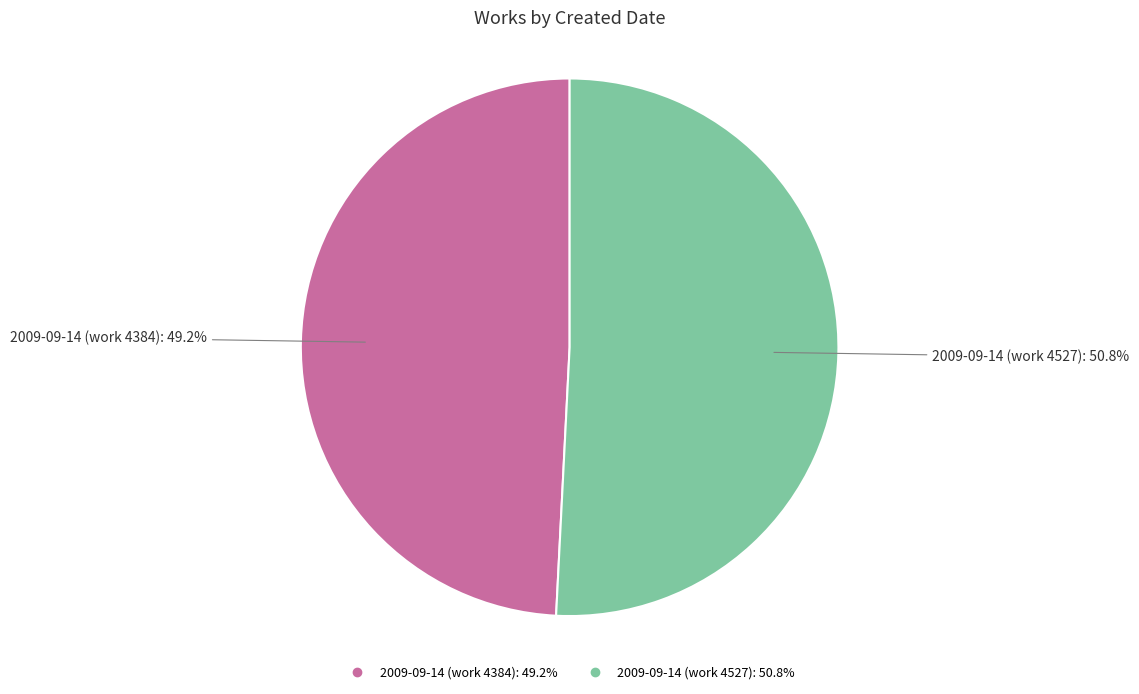

The 2009-09-14 (work 4384) slice represents 56% of the pie. True or false?

False